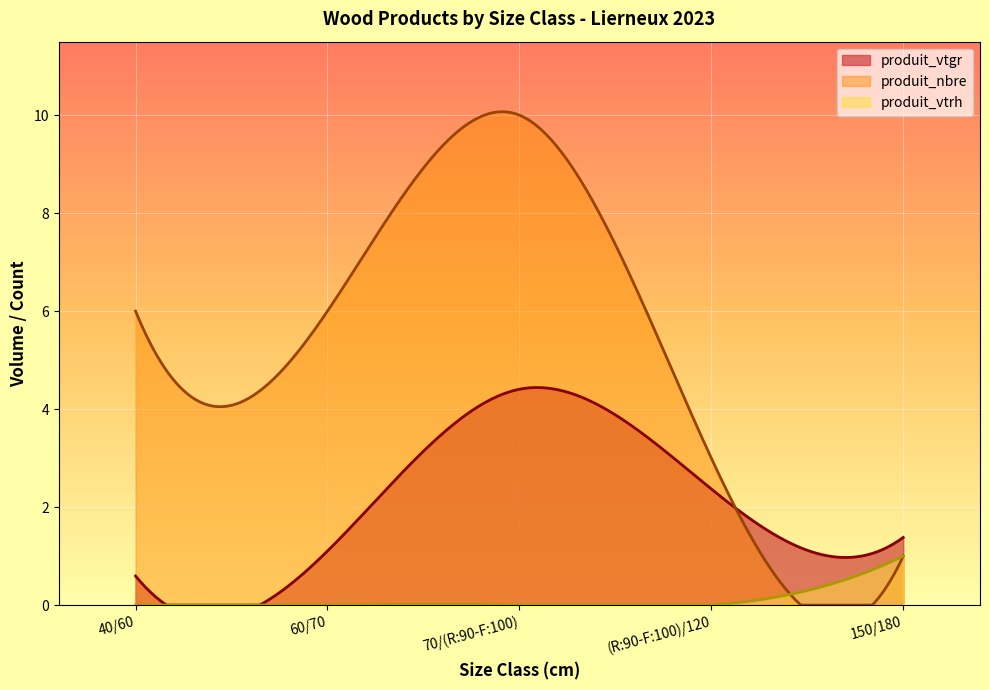

Read the produit_vtgr value at 60/70.

1.1